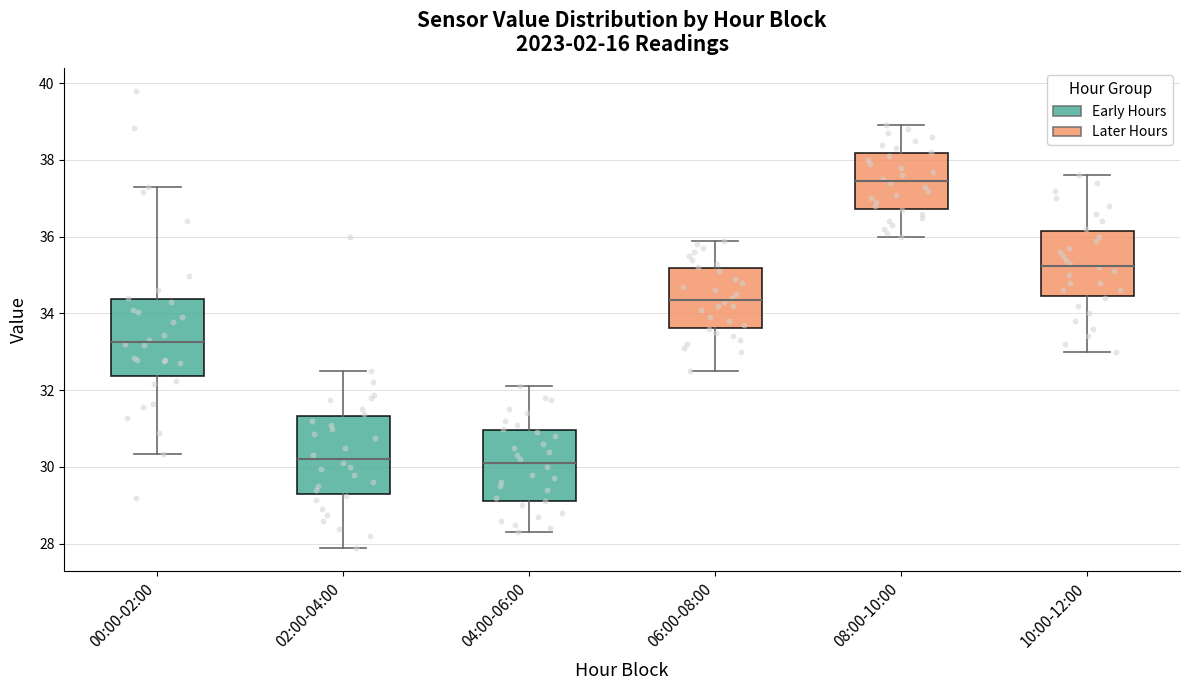

Reading left to right, transcribe this box plot: for each box, give where its median line is, the range the box spans, and where its two whiskers end, as read against the y-axis. The values are not printed on the chart, so give them approximately, as read against the axis.

00:00-02:00: median 33.2, box 32.4 to 34.4, whiskers 30.4 to 37.4
02:00-04:00: median 30.2, box 29.2 to 31.4, whiskers 27.8 to 32.6
04:00-06:00: median 30.2, box 29.2 to 31.0, whiskers 28.4 to 32.2
06:00-08:00: median 34.4, box 33.6 to 35.2, whiskers 32.6 to 36.0
08:00-10:00: median 37.4, box 36.8 to 38.2, whiskers 36.0 to 39.0
10:00-12:00: median 35.2, box 34.4 to 36.2, whiskers 33.0 to 37.6